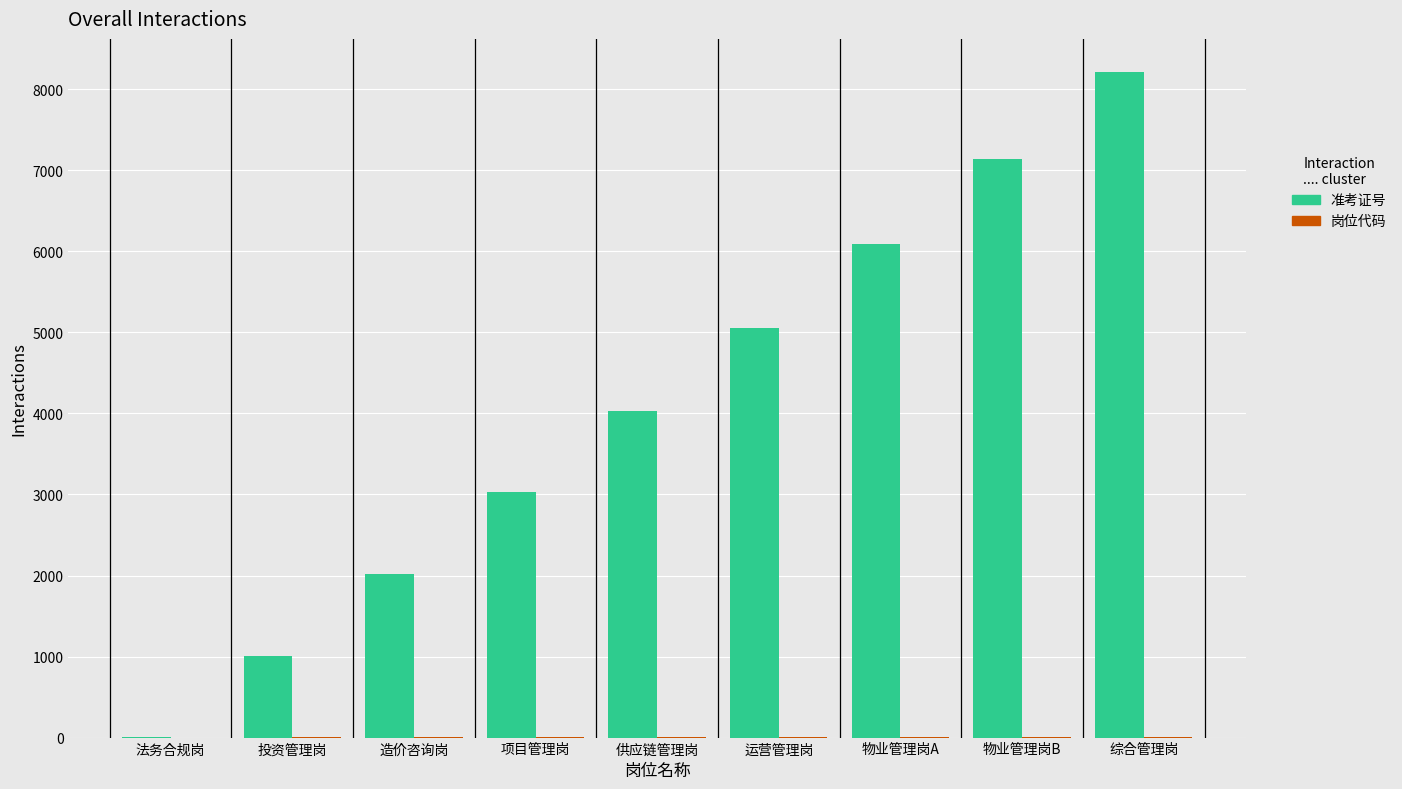

Count the number of categories in the chart.

9